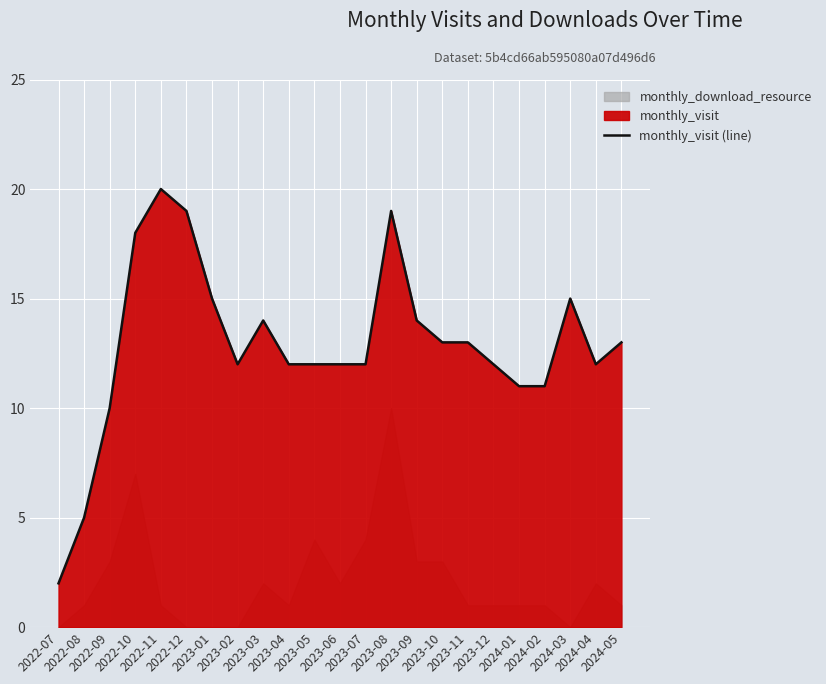

What is the difference between the maximum and minimum values?

18